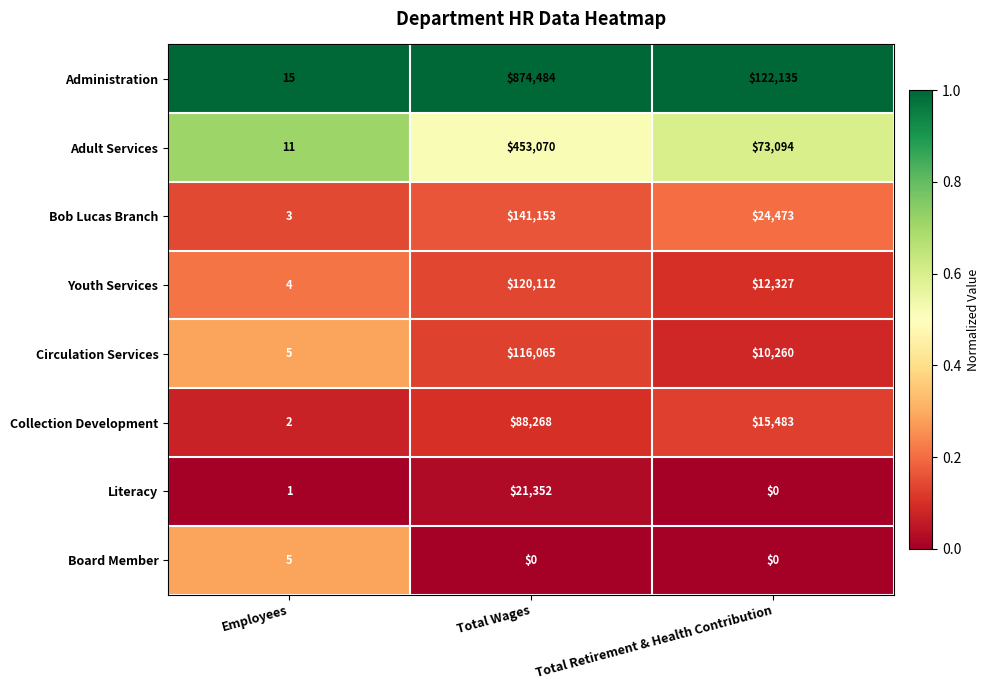

The value of Board Member at Total Wages is 3. True or false?

False